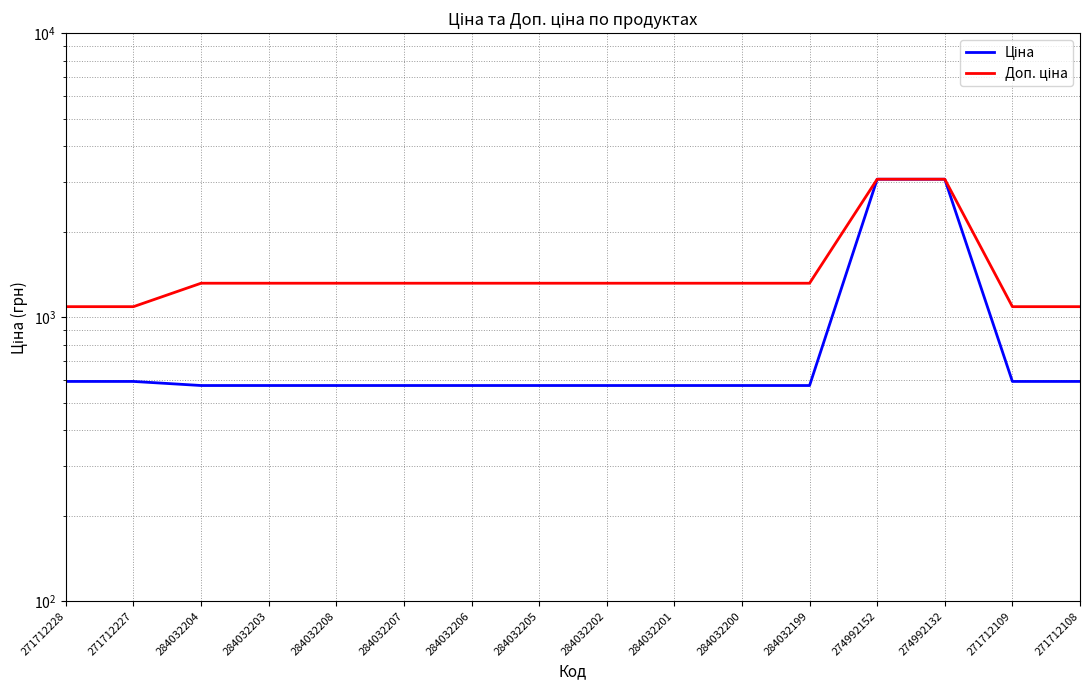

Reading right to left, what are all the values shown in this chart?

Ціна: 593.8	593.8	3059.7	3059.7	574.5	574.5	574.5	574.5	574.5	574.5	574.5	574.5	574.5	574.5	593.8	593.8
Доп. ціна: 1088.8	1088.8	3060.0	3060.0	1316.7	1316.7	1316.7	1316.7	1316.7	1316.7	1316.7	1316.7	1316.7	1316.7	1088.8	1088.8